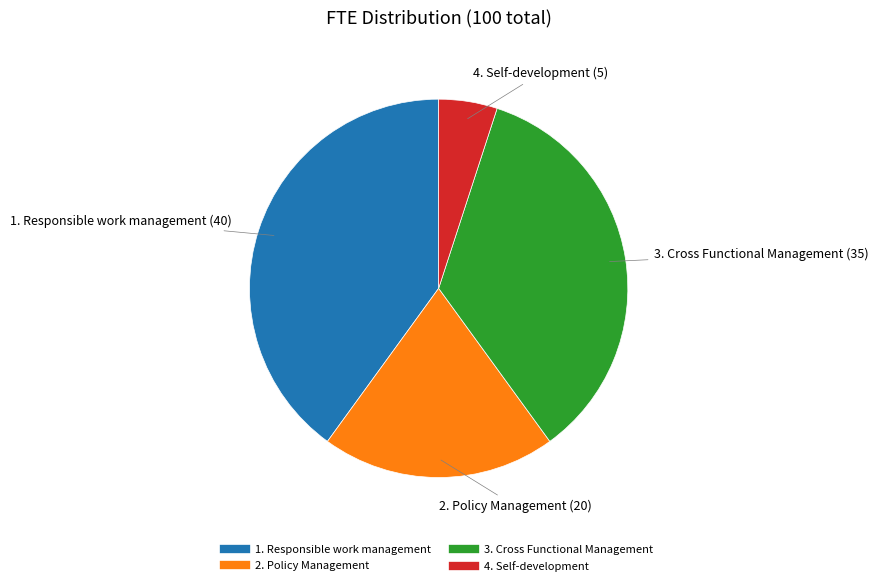

Is the sum of 3. Cross Functional Management and 4. Self-development greater than half?

No